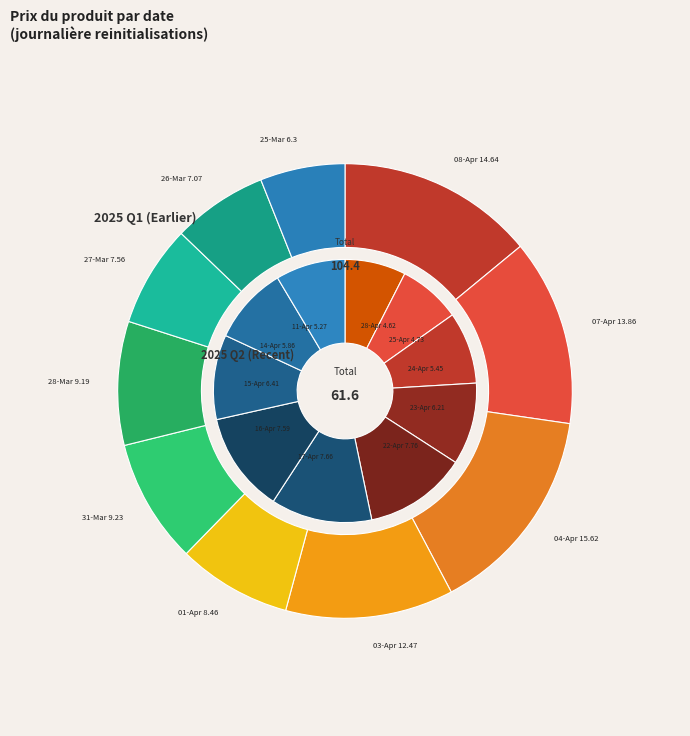

How many slices are in this pie chart?

10